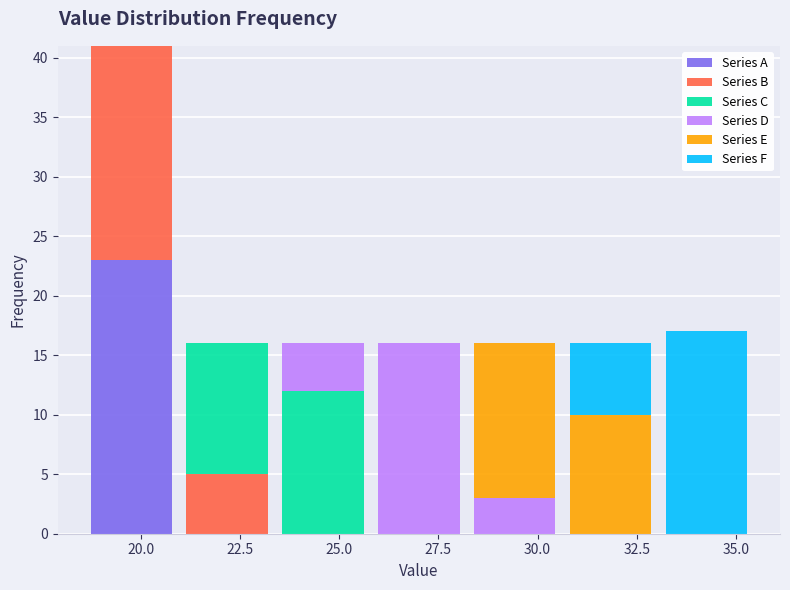

Which category has the highest value in the Series A series?

20.0